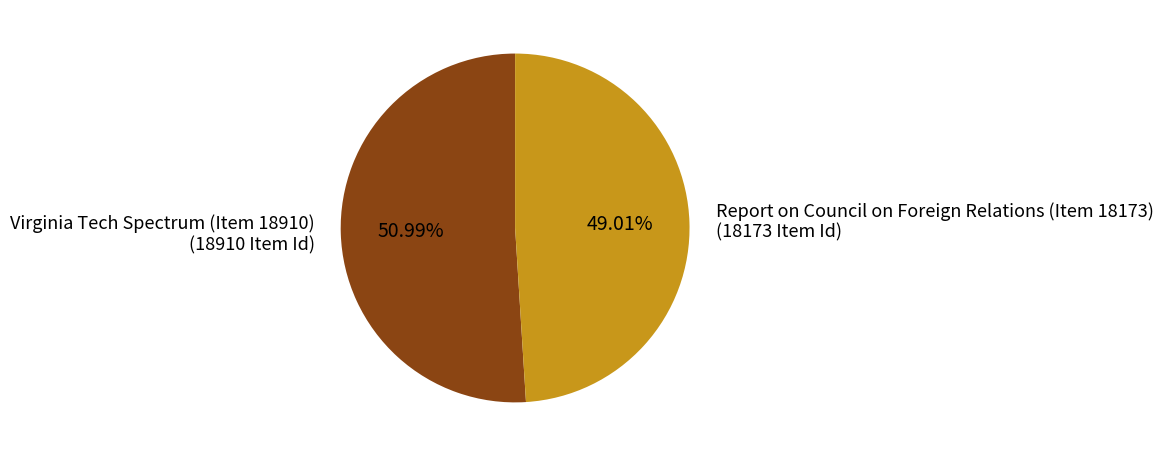

What is the ratio of the value at Virginia Tech Spectrum (Item 18910) (18910 Item Id) to the value at Report on Council on Foreign Relations (Item 18173) (18173 Item Id)?

1.0